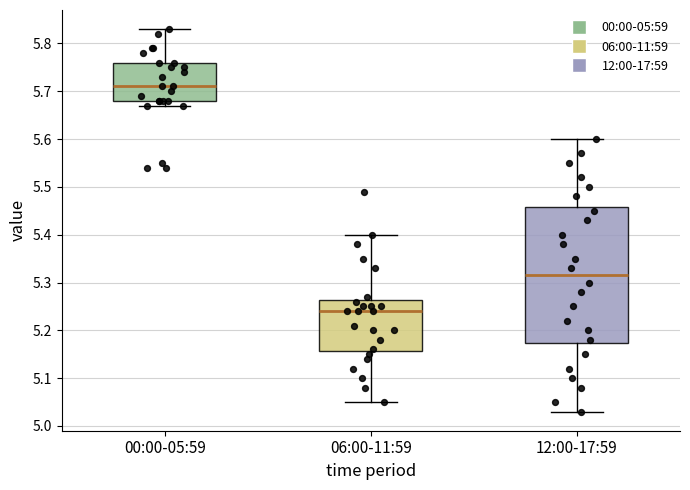

Comparing the boxes themselves (not the whiskers), which one is the tallest?

12:00-17:59